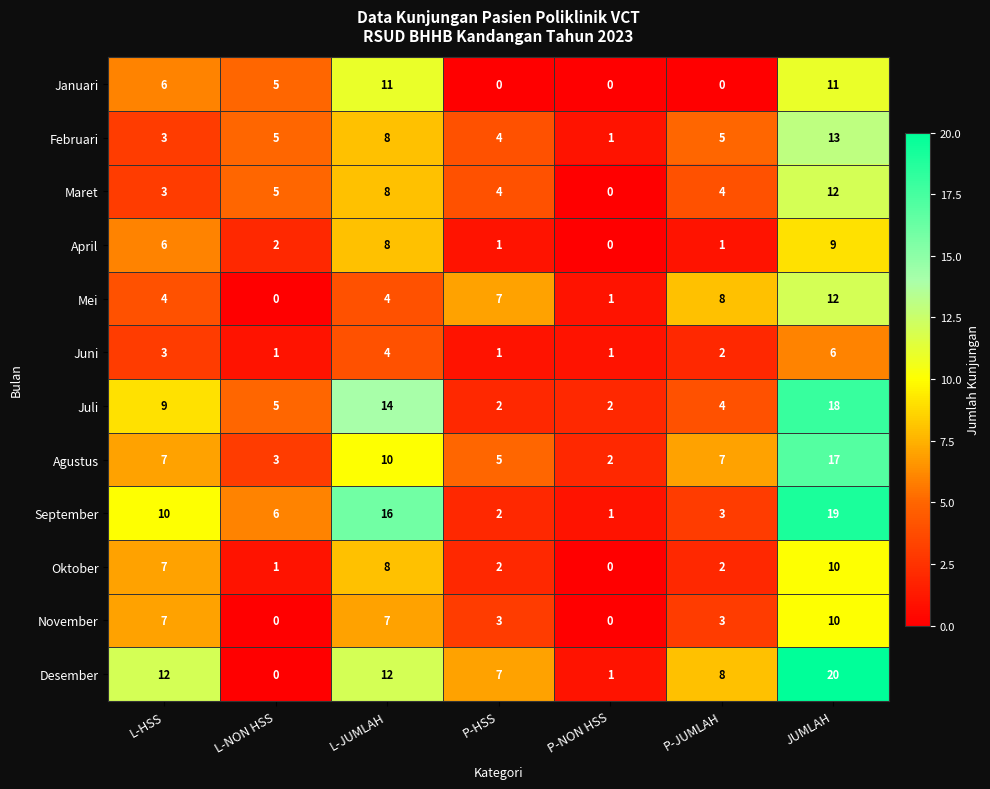

At which label is Juni closest to 3?

L-HSS